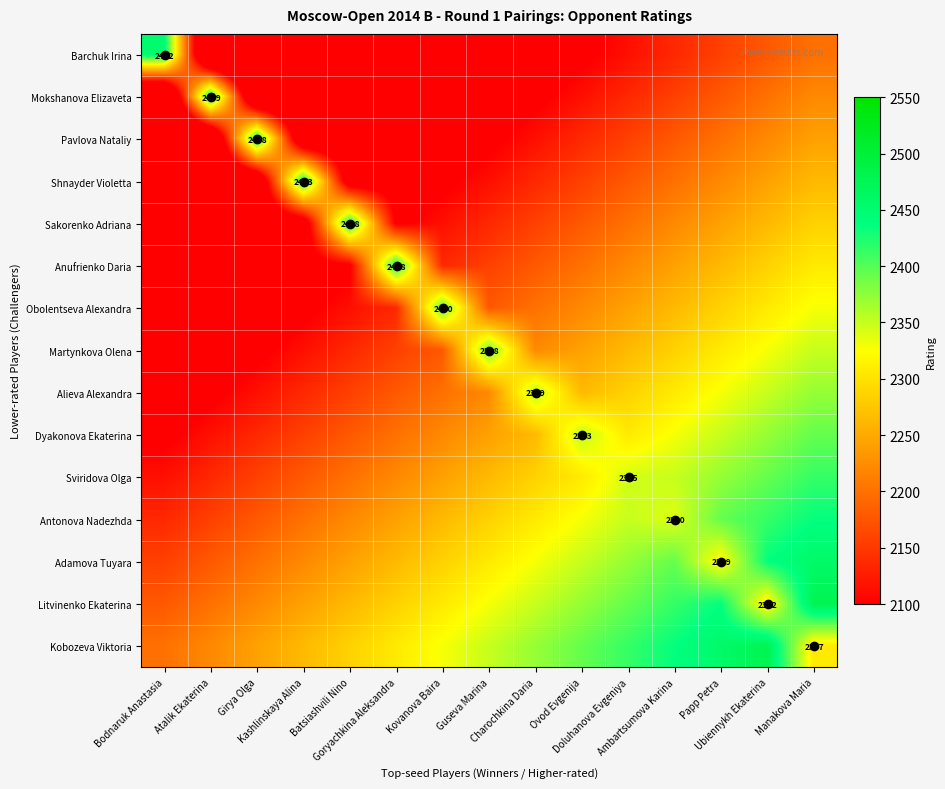

What is the total value across all series at Doluhanova Evgeniya?

33980.7